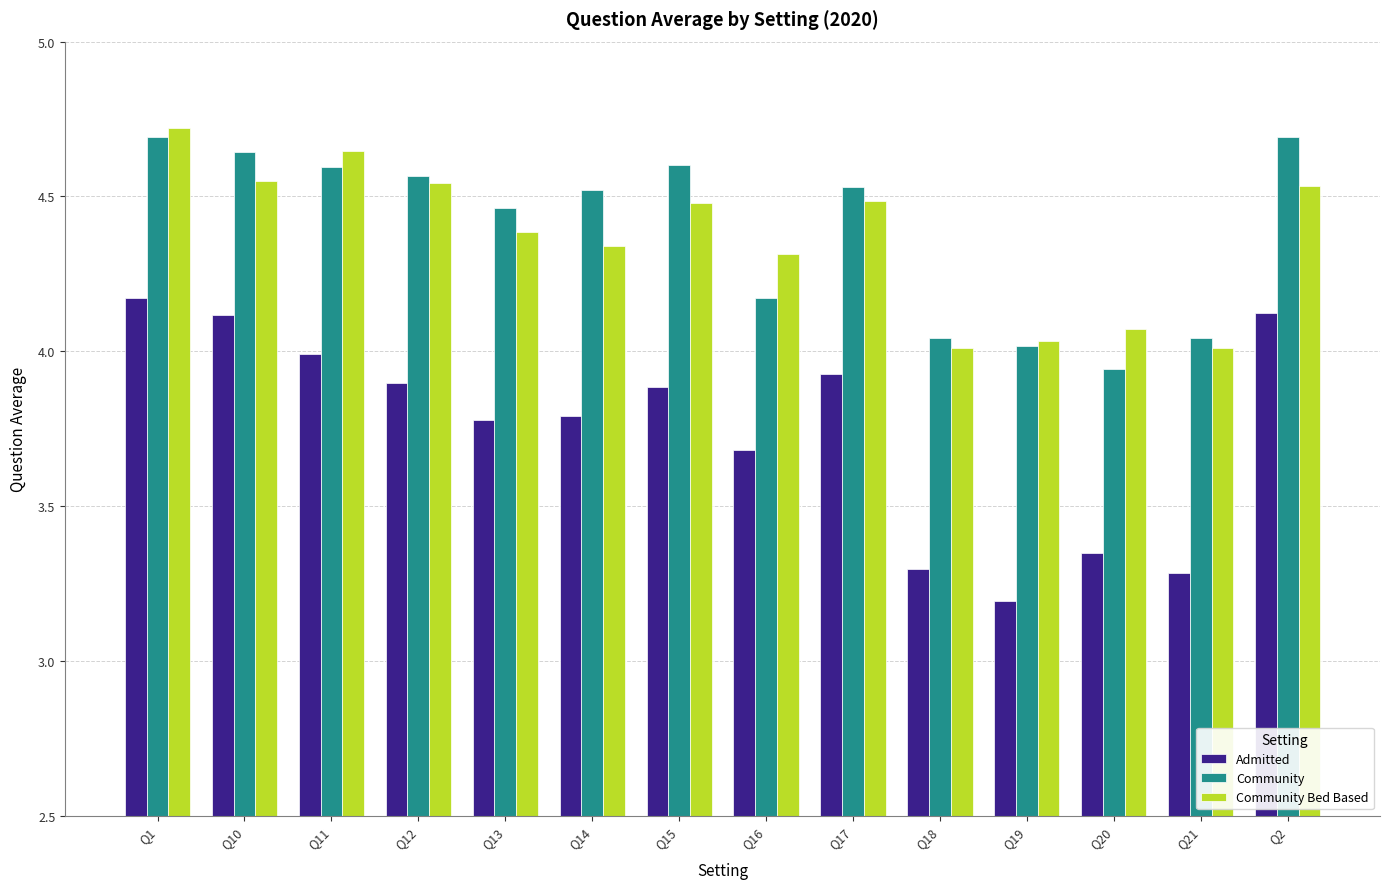

What is the spread (max minus min) of values at Q15?

0.7